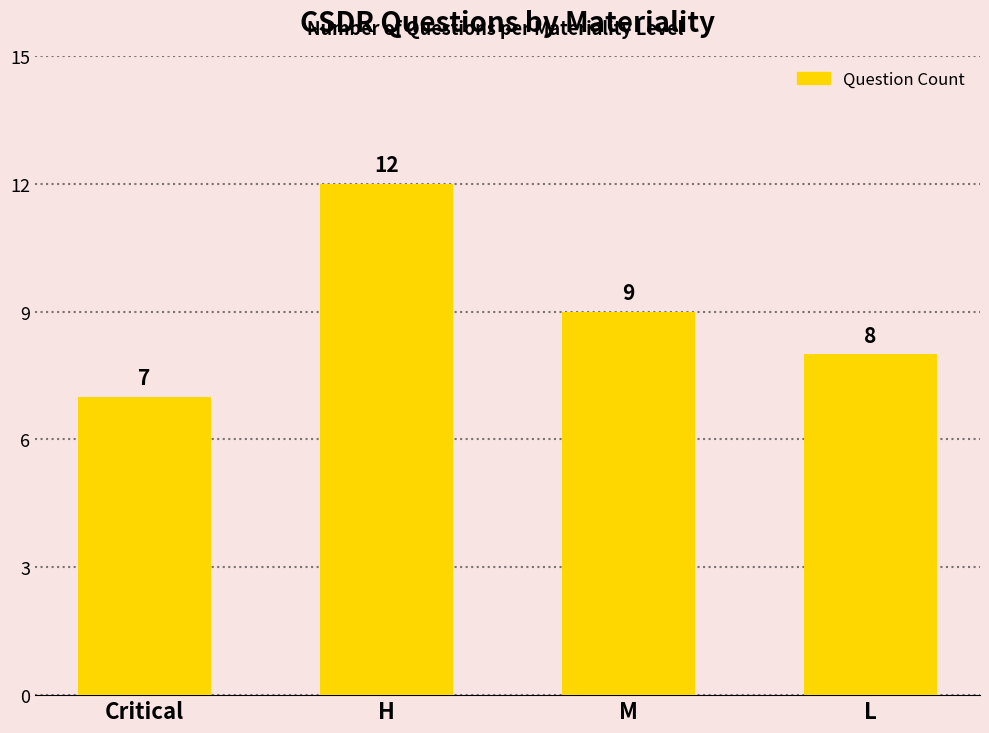

What is the label of the 4th bar from the left?

L